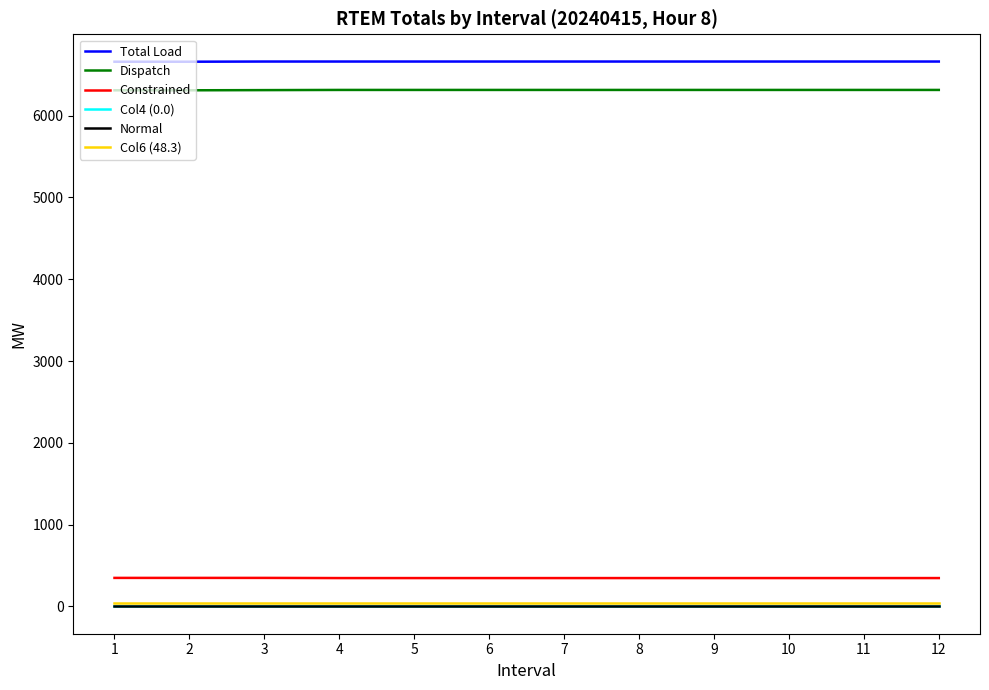

What is the lowest value of the Normal series?

4.7